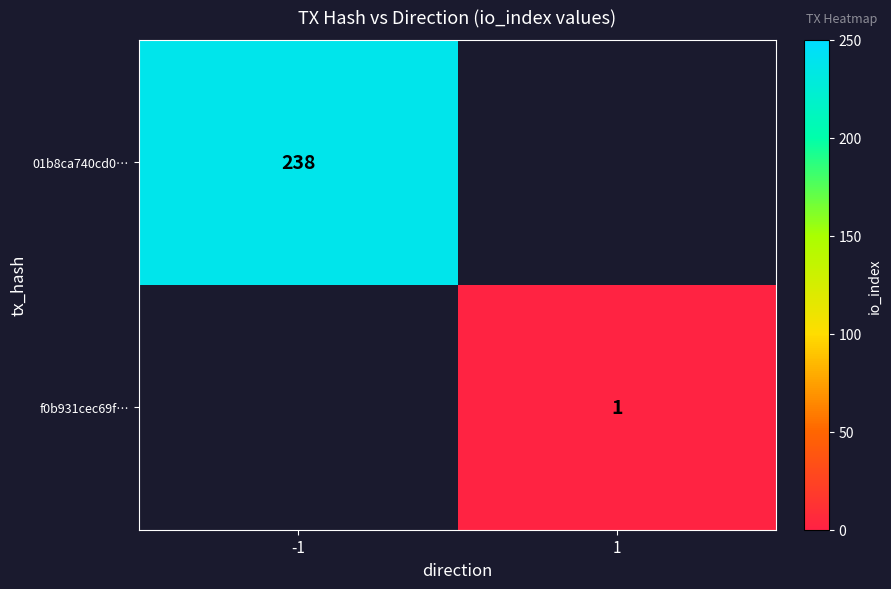

Is it true that 01b8ca740cd0… equals 238 at -1?

True